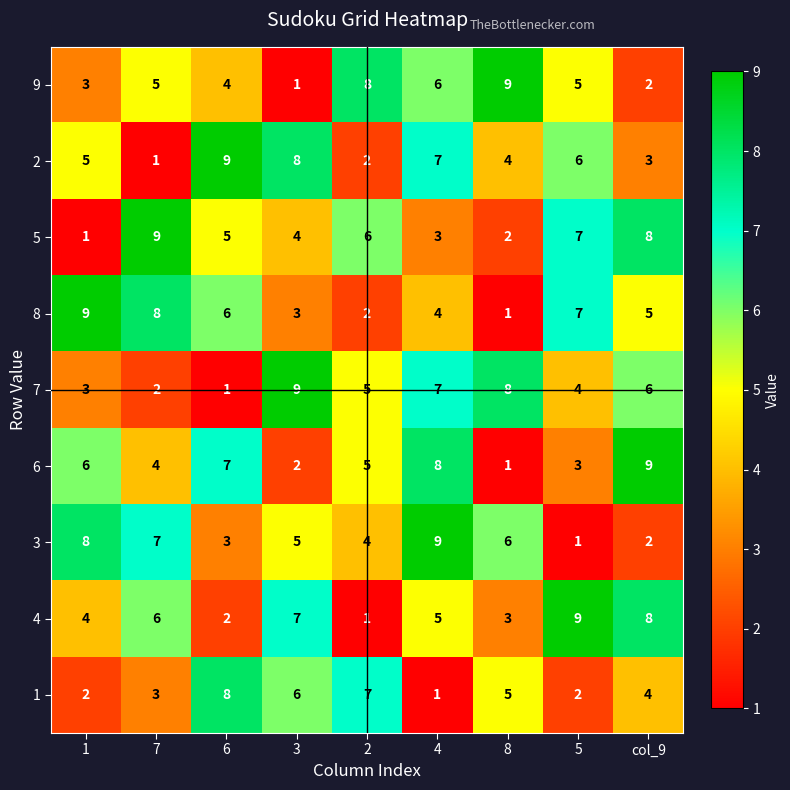

What is the difference between the highest and lowest values at 6?

8